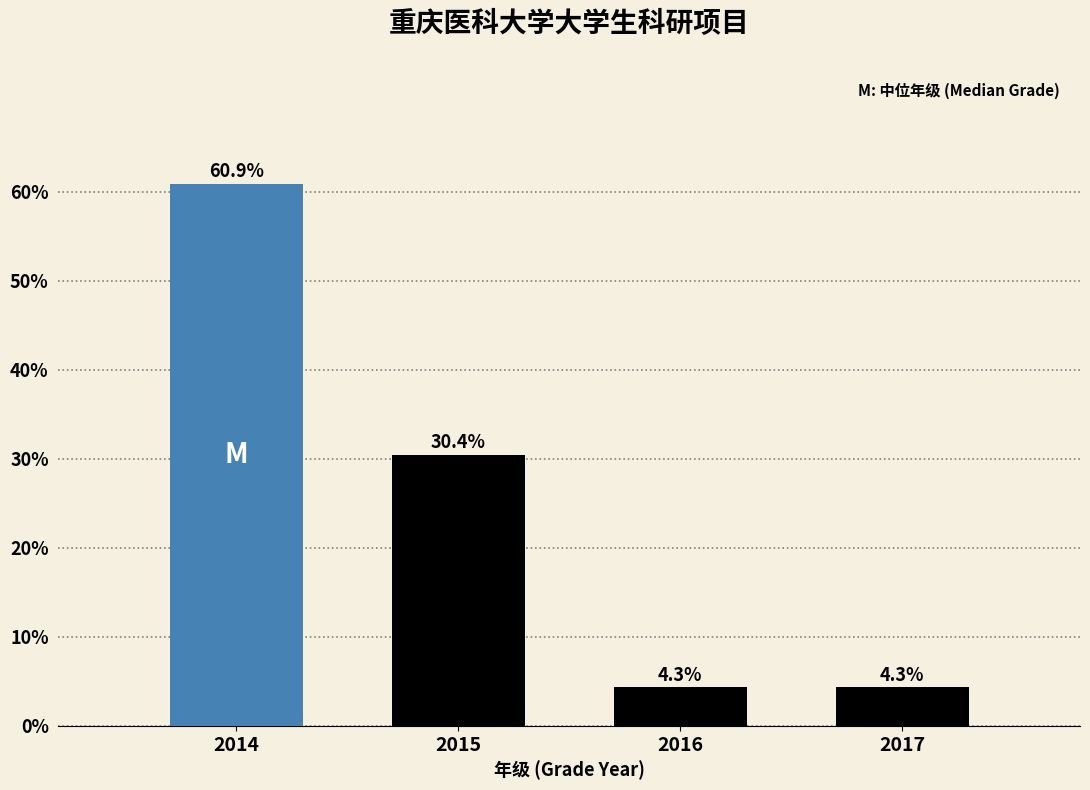

Reading left to right, transcribe all the data shown in this chart.

2014=60.9	2015=30.4	2016=4.3	2017=4.3